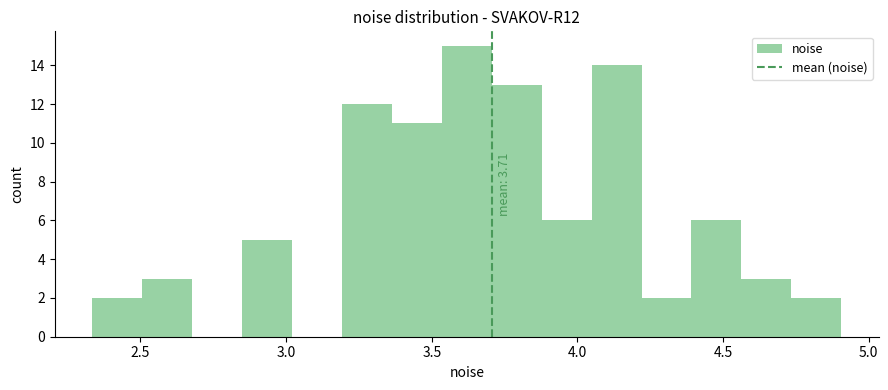

Read against the x-axis, roughly where is the centre of the tallest bar?

3.60